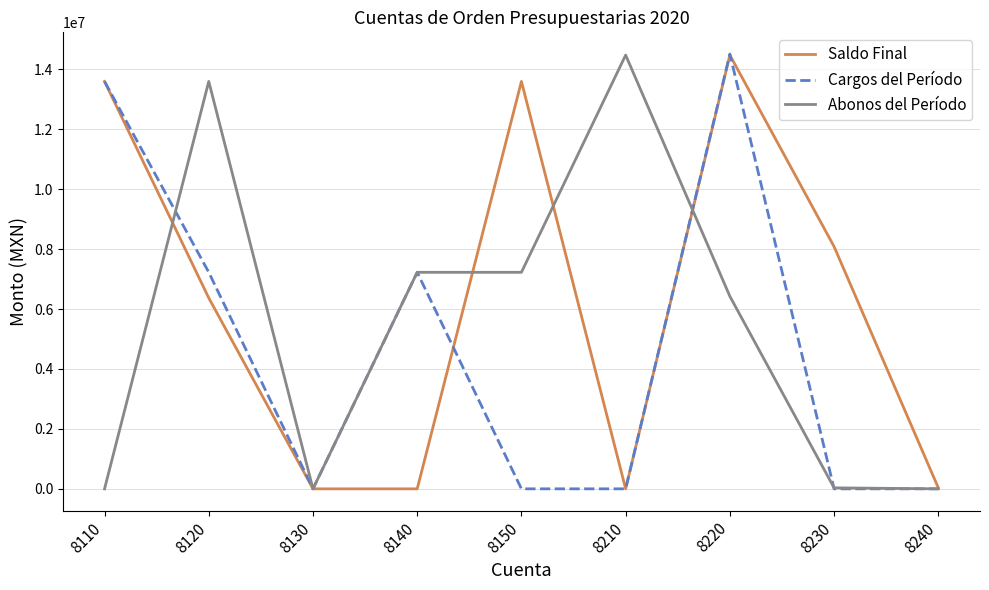

Which series changed the most between 8220 and 8240?

Cargos del Período